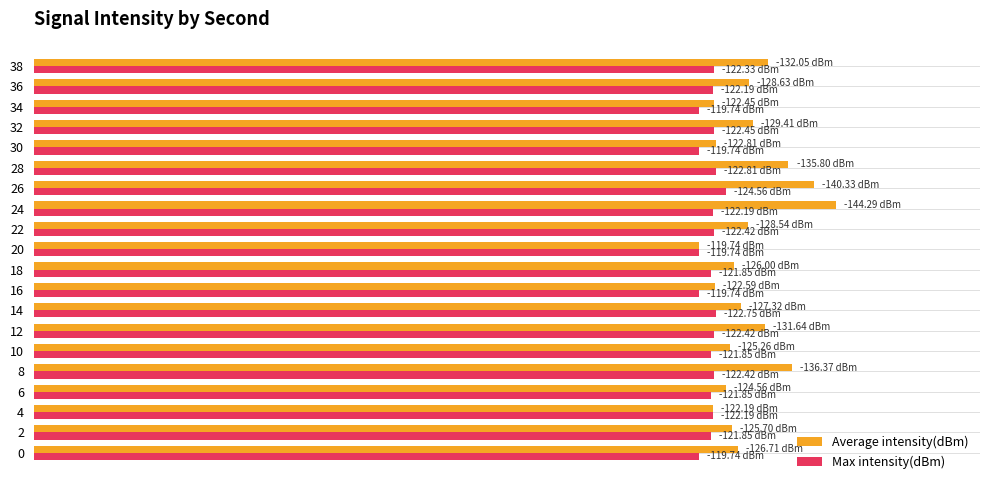

Reading left to right, extract all data points from this chart.

Average intensity(dBm): 126.7	125.7	122.2	124.6	136.4	125.3	131.6	127.3	122.6	126.0	119.7	128.5	144.3	140.3	135.8	122.8	129.4	122.4	128.6	132.1
Max intensity(dBm): 119.7	121.8	122.2	121.8	122.4	121.8	122.4	122.7	119.7	121.8	119.7	122.4	122.2	124.6	122.8	119.7	122.4	119.7	122.2	122.3